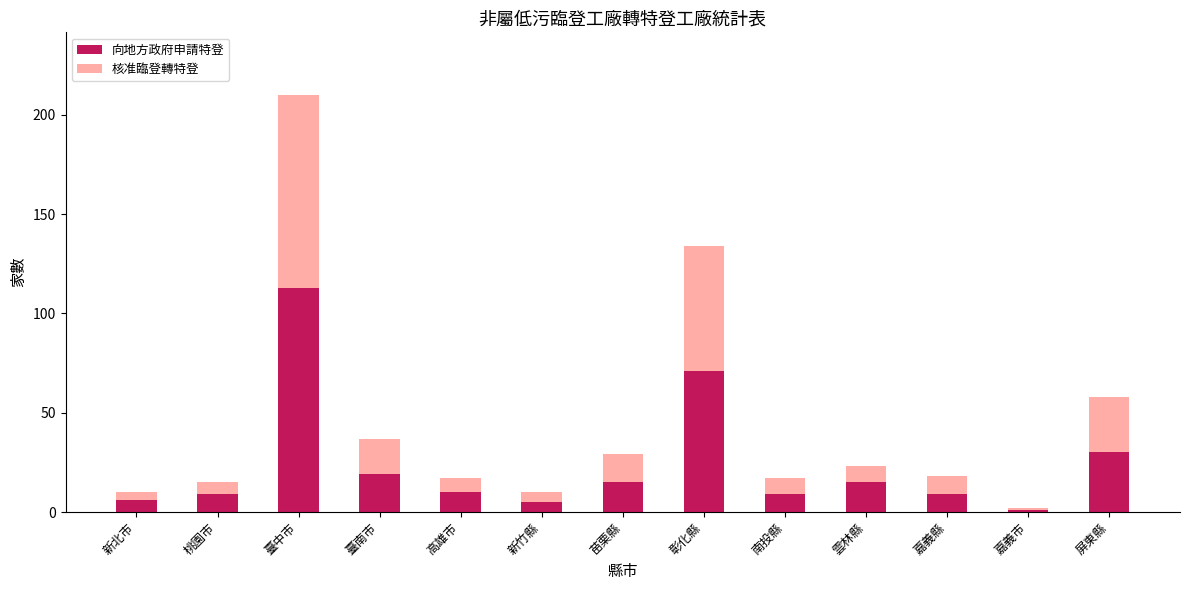

At which category is the sum across all series the highest?

臺中市